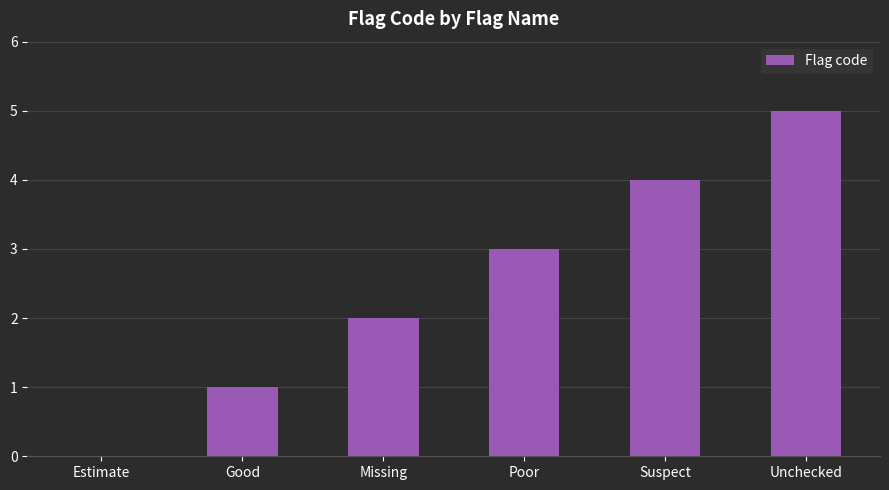

What is the sum of all values?

15